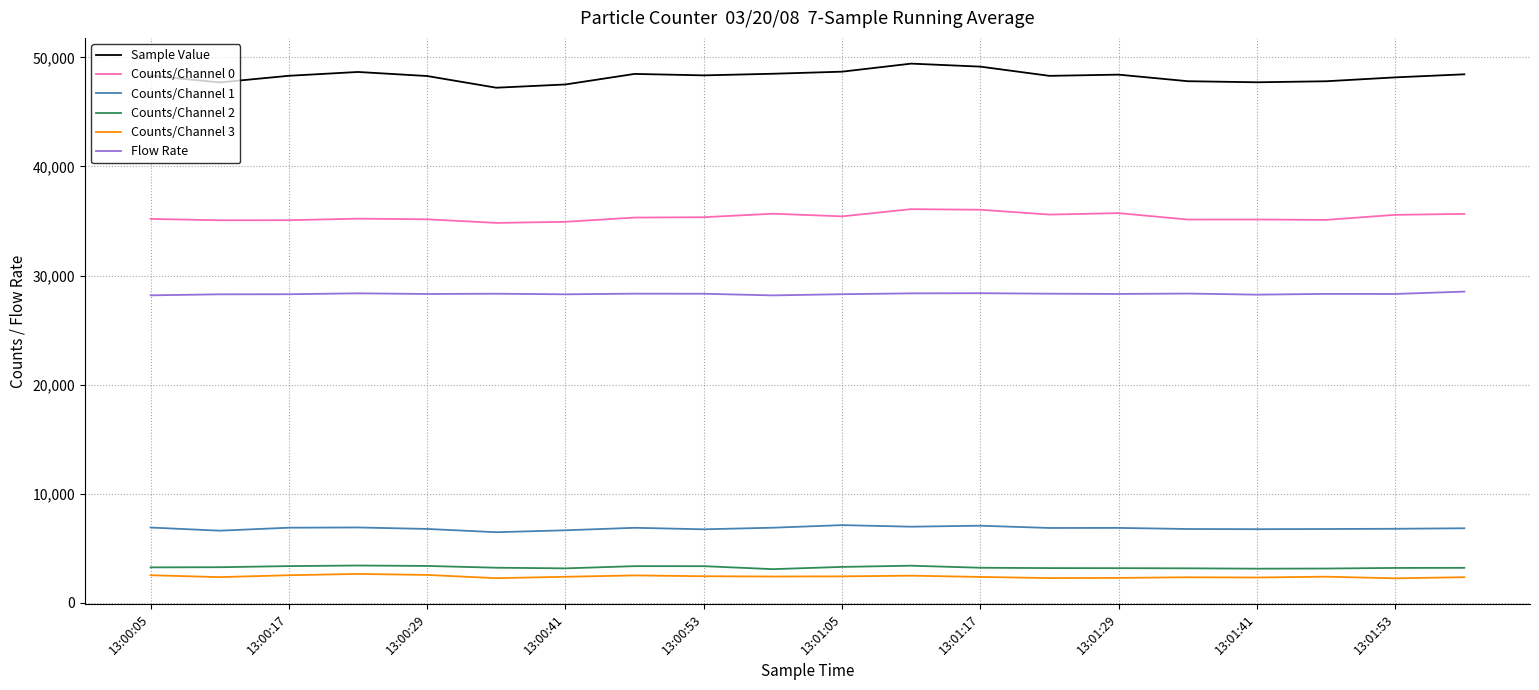

Which series has the largest total across all categories?

Sample Value